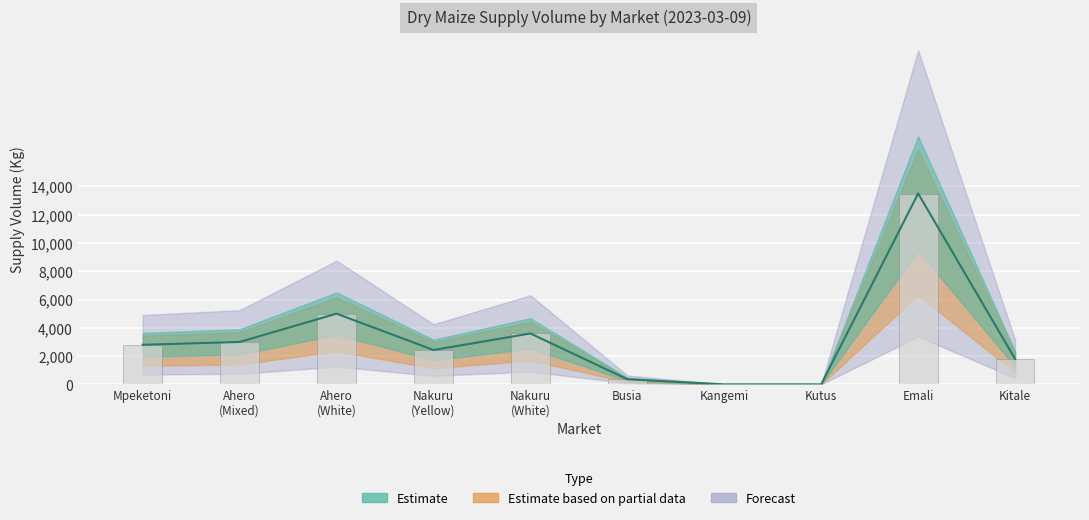

The value at Kitale is 757. True or false?

False